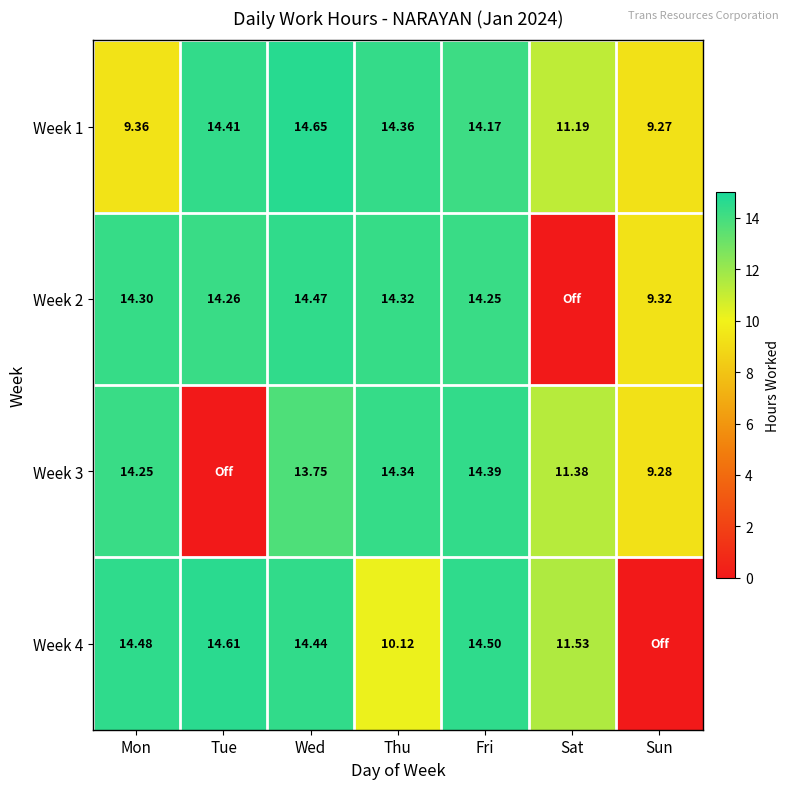

At how many categories does at least one series exceed 7?

7